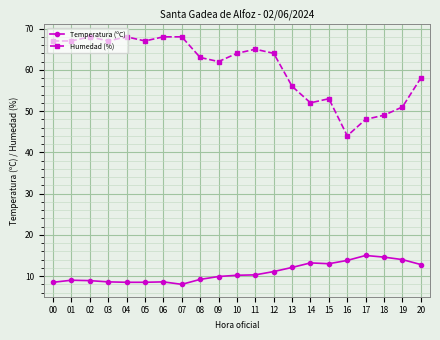

What is the total value across all series at 04?

76.5